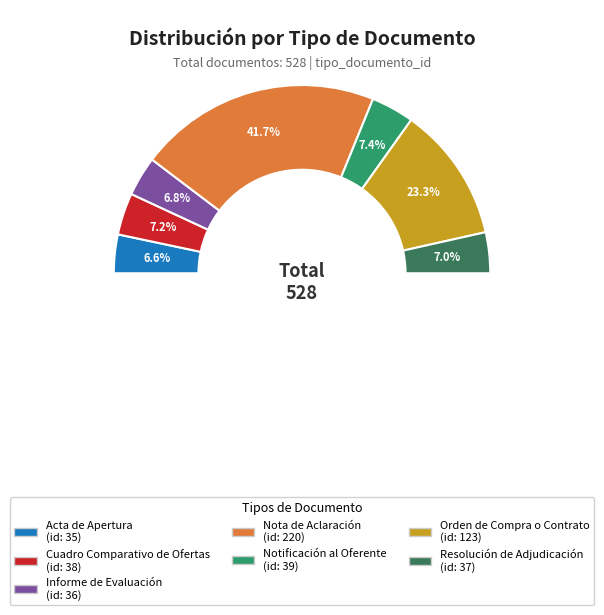

Which category has the biggest portion of the pie?

Nota de Aclaración